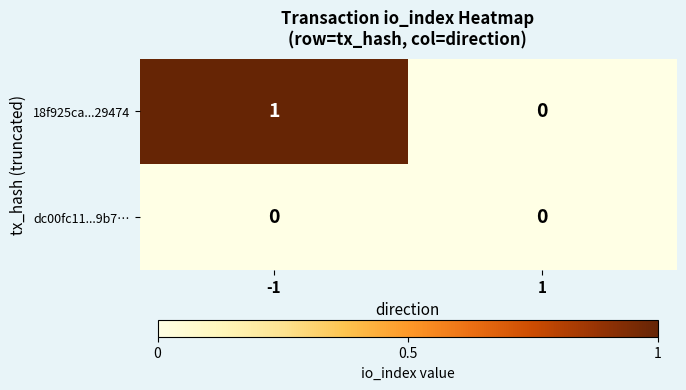

Reading right to left, what are all the values shown in this chart?

18f925ca...29474: 1=0	-1=1
dc00fc11...9b7…: 1=0	-1=0